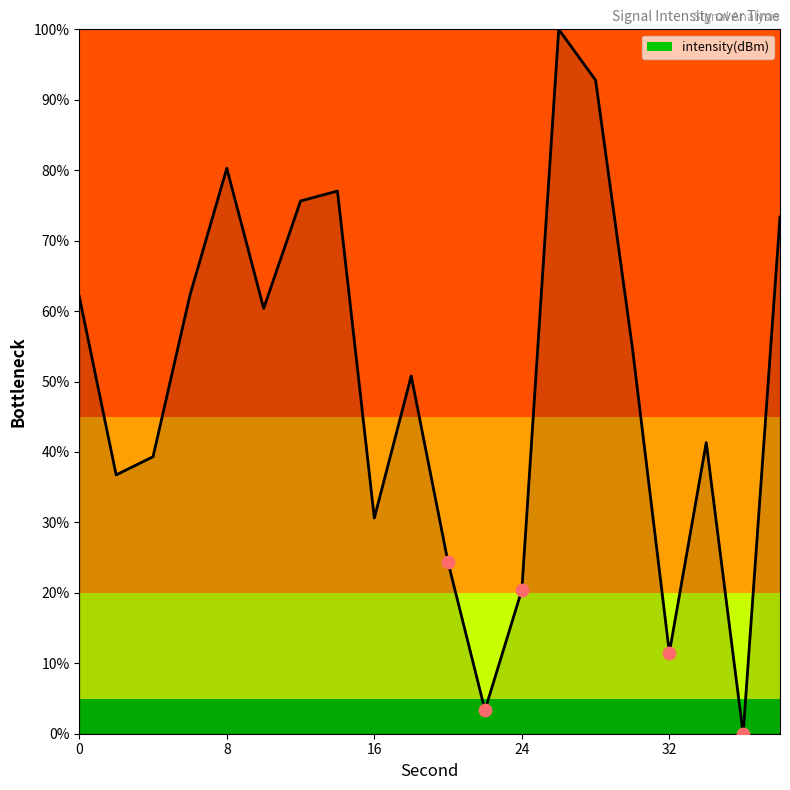

What is the maximum value shown in the chart?

100.0